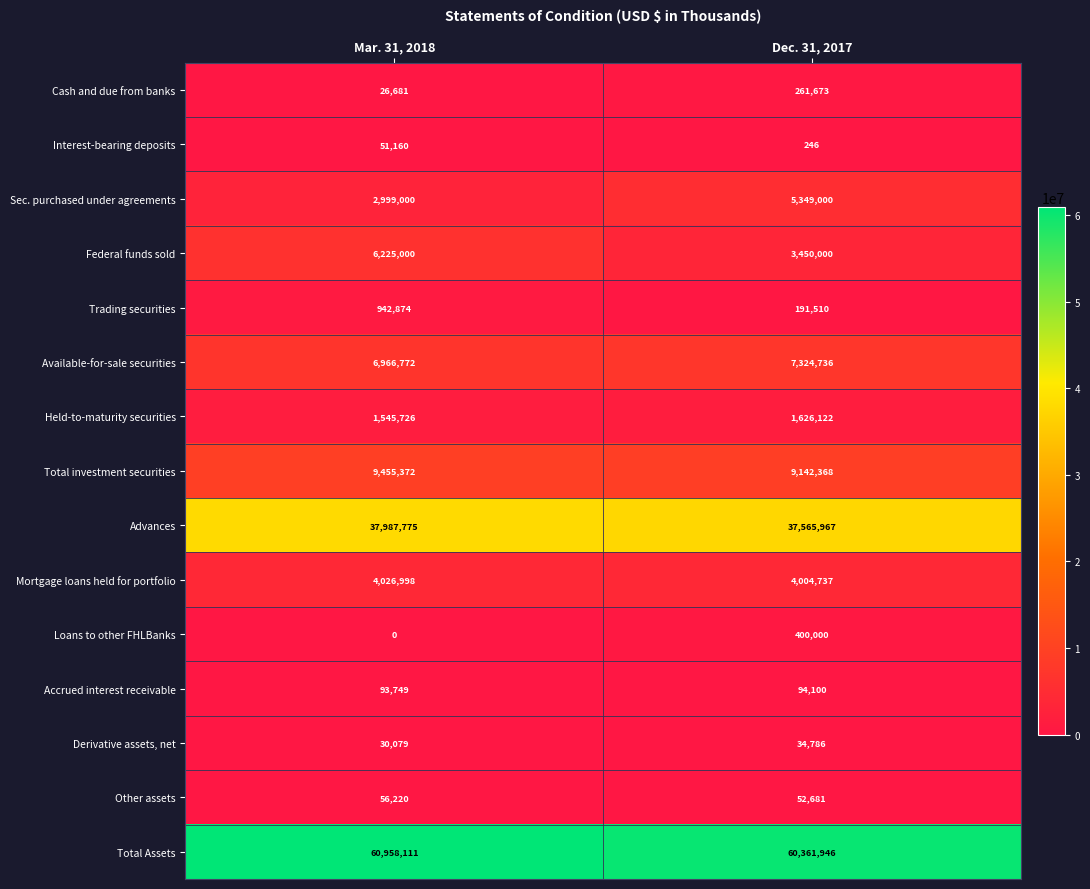

The Sec. purchased under agreements series shows 710441 at Mar. 31, 2018. True or false?

False